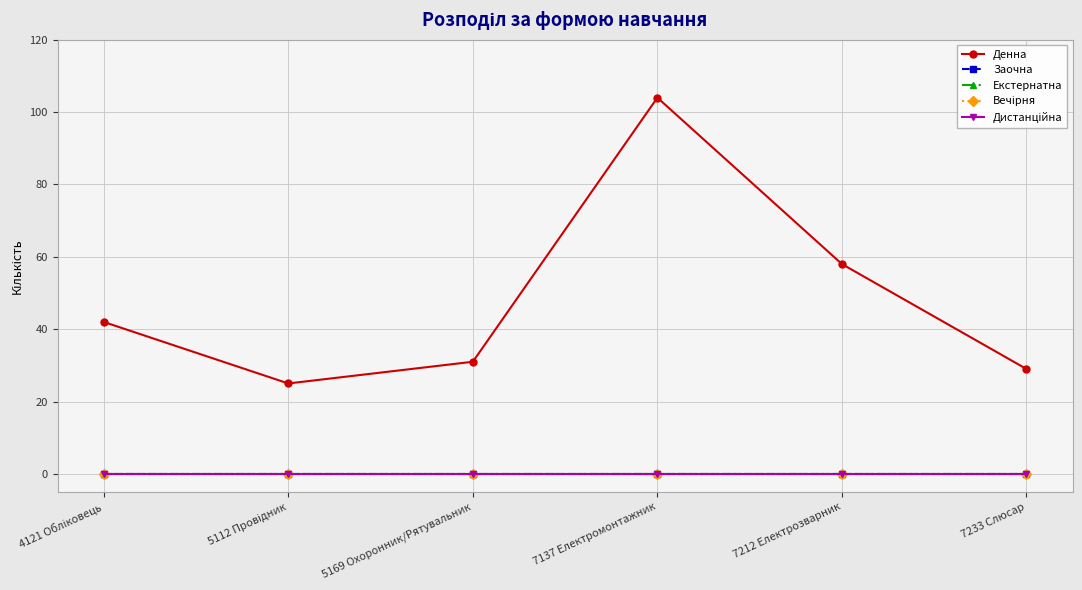

What is the total value across all series at 5112 Провідник?

25